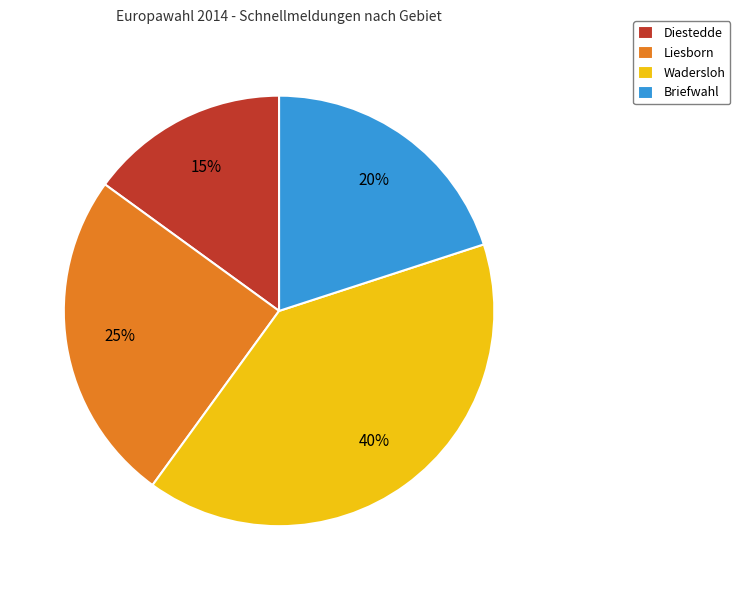

Does any single category account for the majority?

No